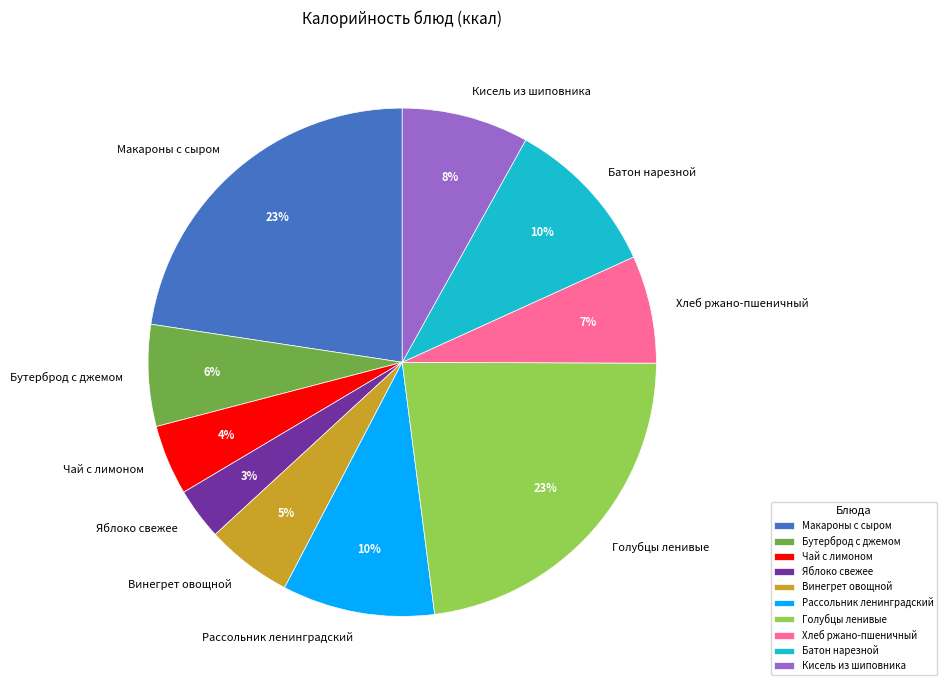

Which category has the smallest portion of the pie?

Яблоко свежее